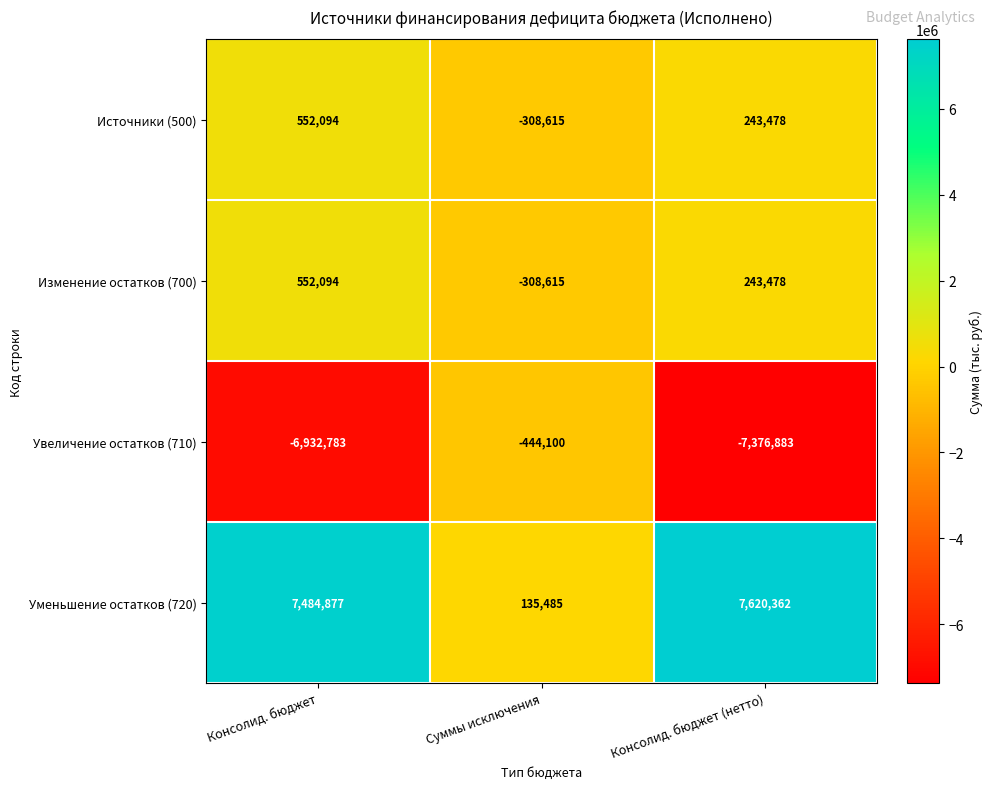

What value does the Источники (500) series have at Суммы исключения?

-308615